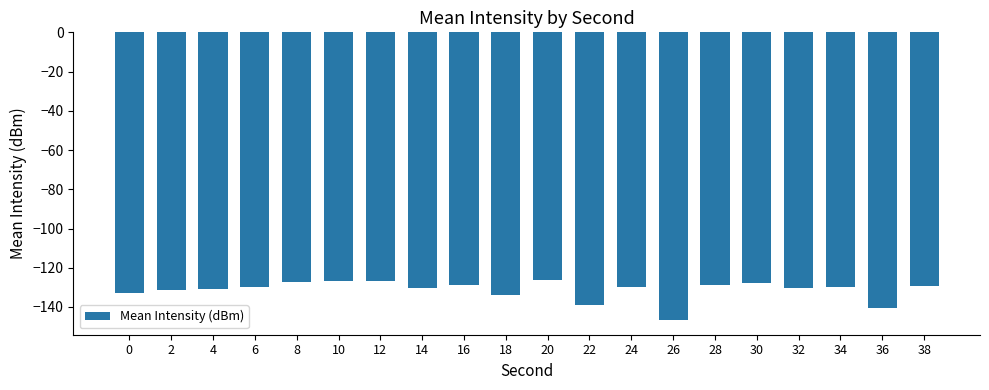

What is the difference between the second highest and minimum values?

19.9